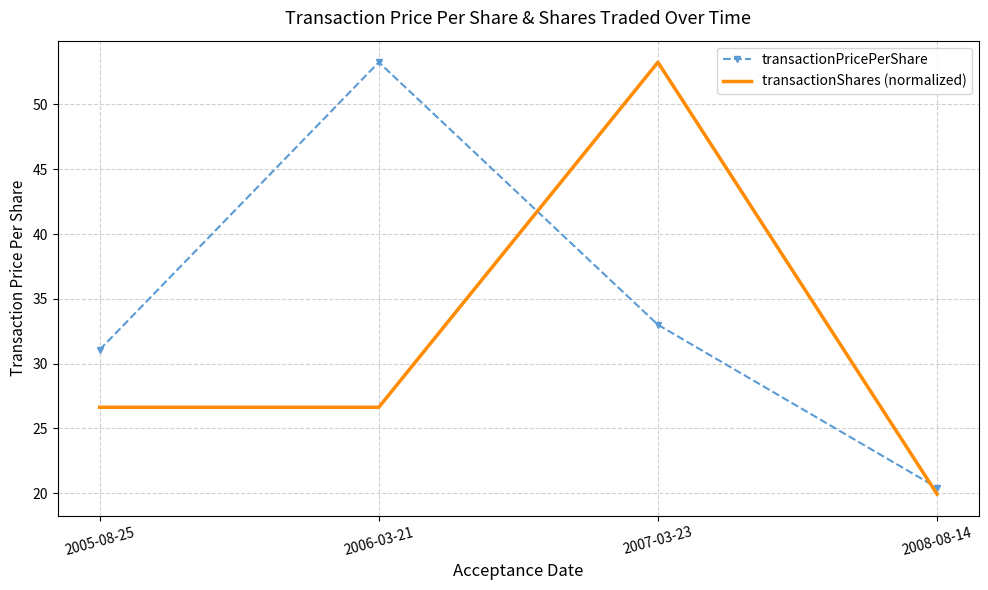

Count the number of categories in the chart.

4